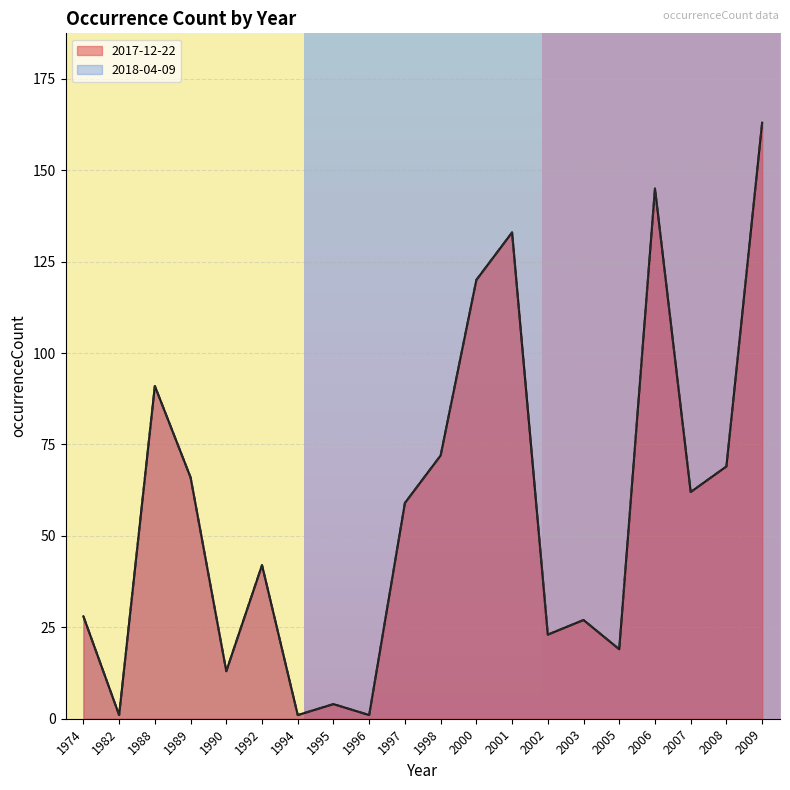

At which category does 2017-12-22 reach its first local valley?

1982